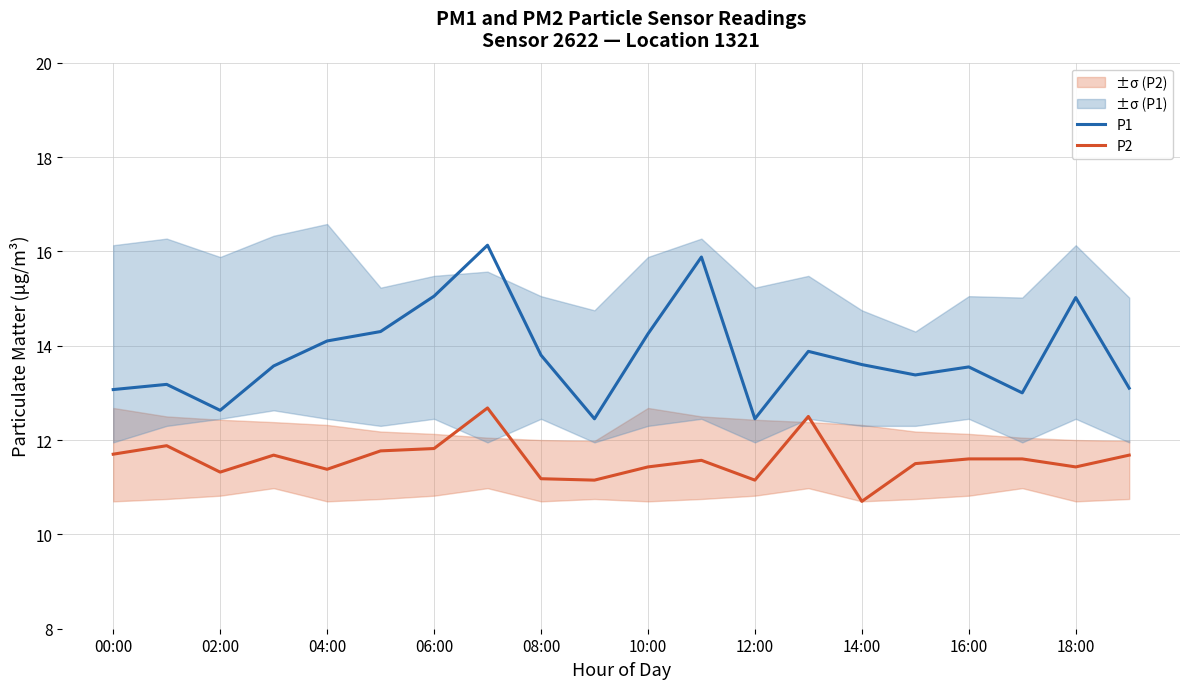

At which label does P2 first exceed 11?

00:00